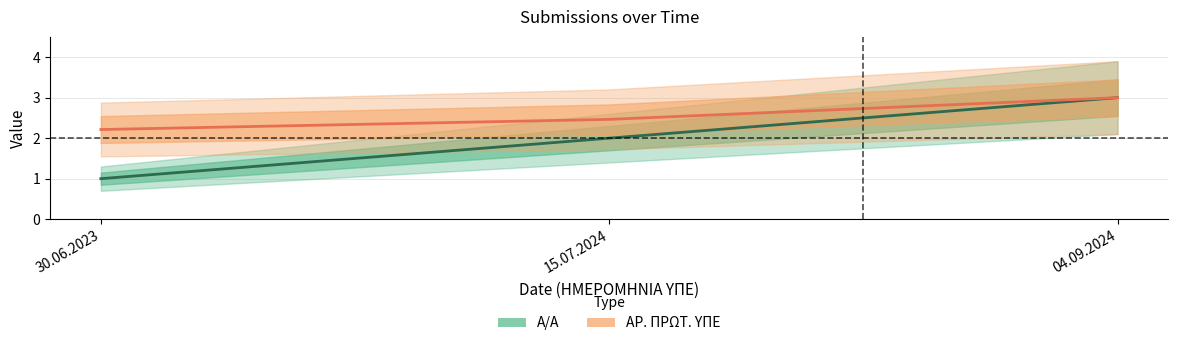

How many series are shown in this chart?

2